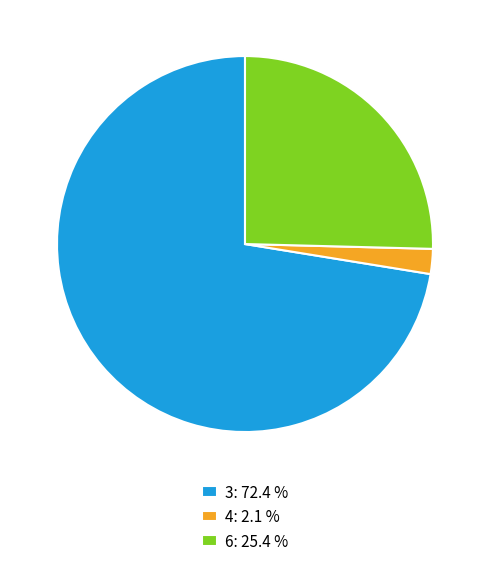

How many segments does this pie chart have?

3